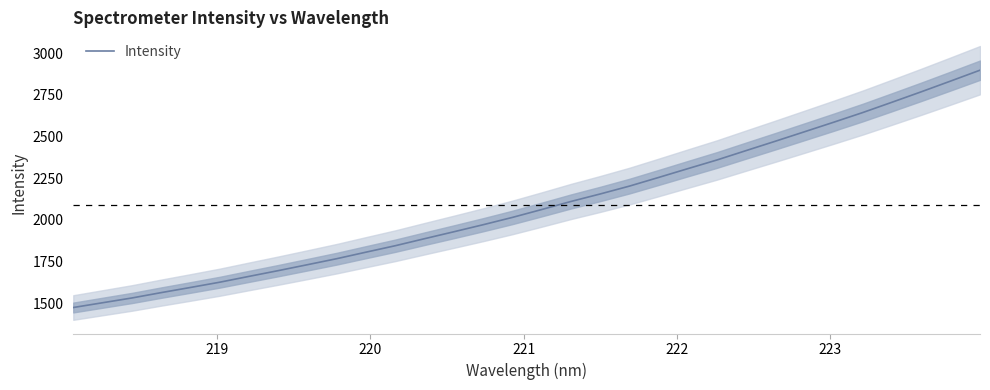

What is the minimum value for Intensity?

1474.8